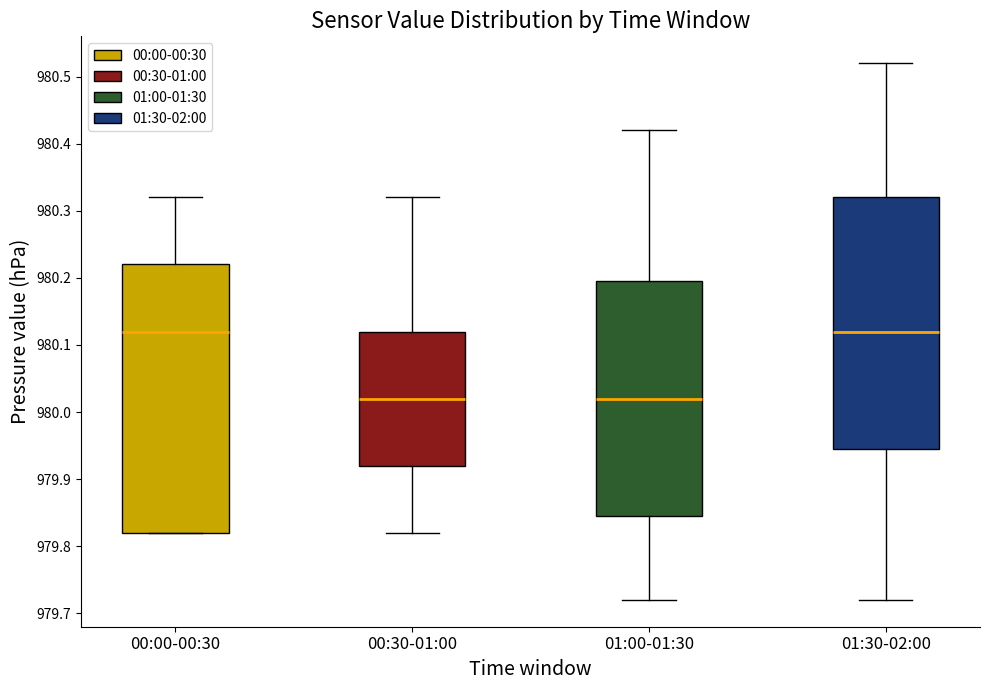

Where is the upper edge of the box for 01:00-01:30 on the y-axis? The values are not printed on the chart, so give them approximately, as read against the axis.

980.20